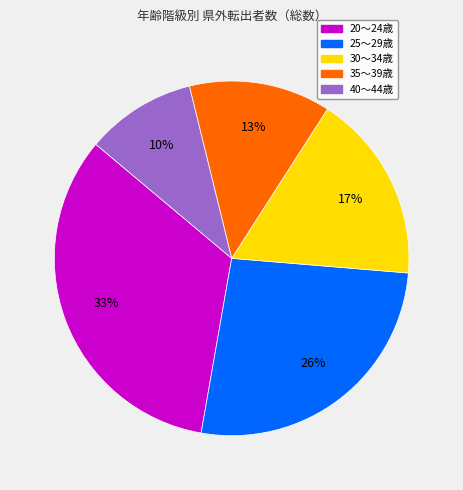

Is there a majority slice in this chart?

No